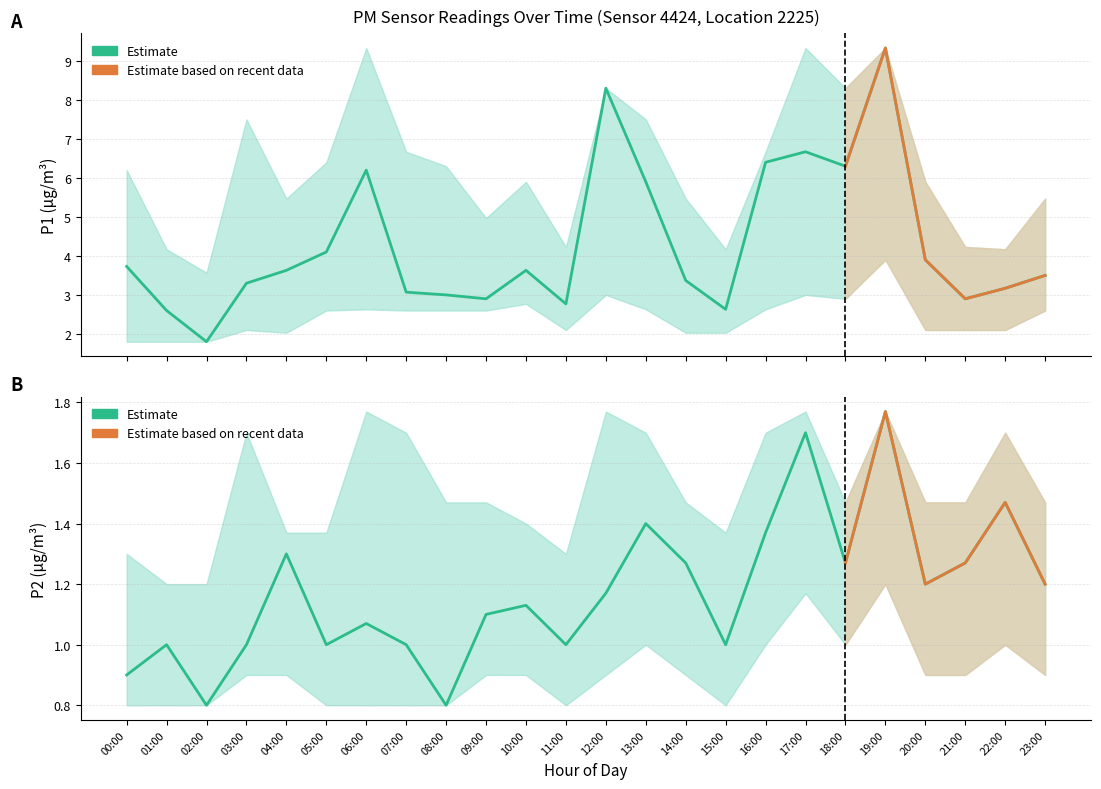

What is the value of the P2_upper point at the 2nd from the left?

1.2